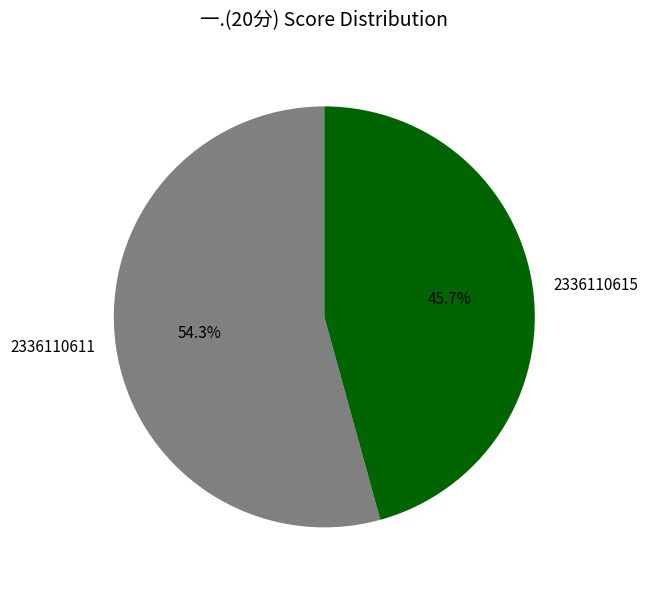

What is the ratio of the value at 2336110611 to the value at 2336110615?

1.2